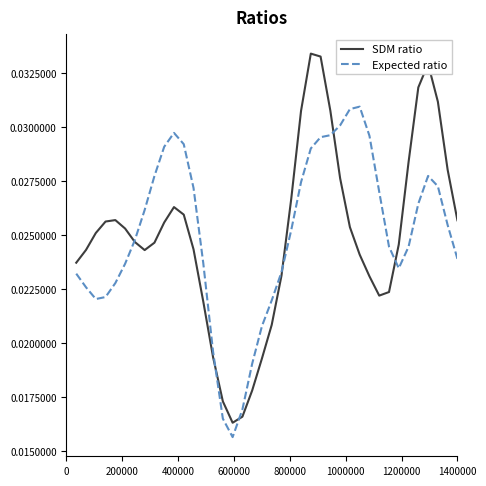

Which series has the widest spread of values?

SDM ratio